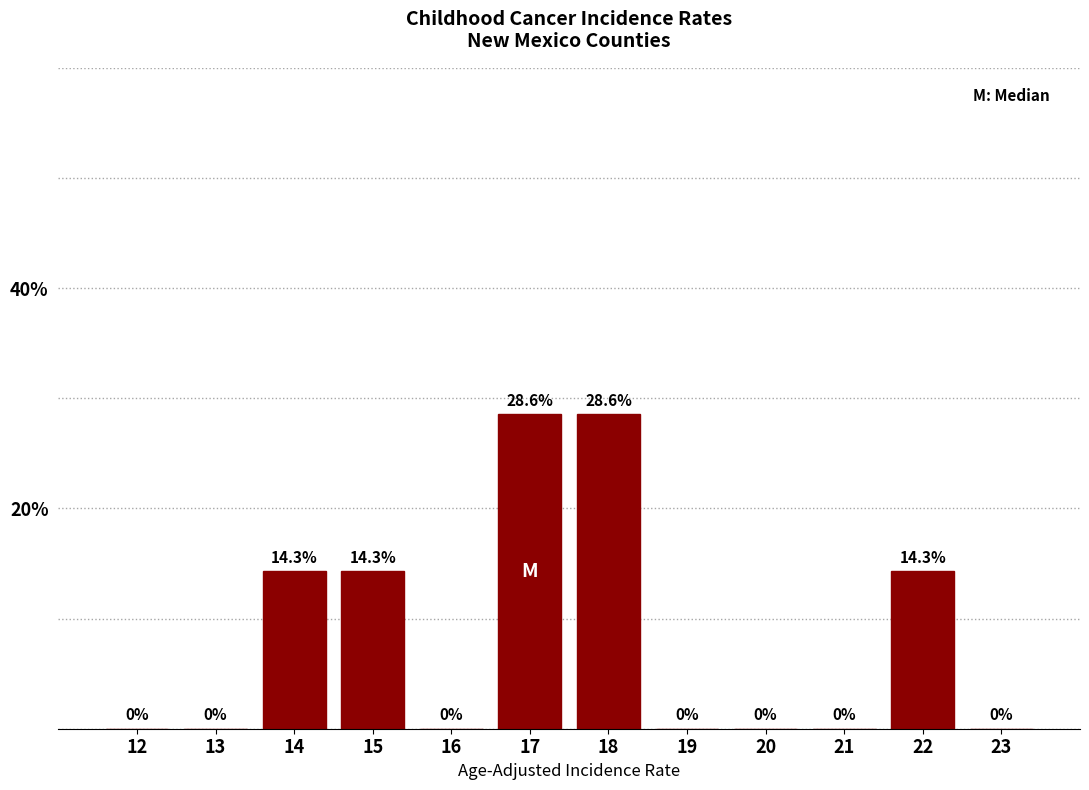

Reading left to right, what are all the values shown in this chart?

12=0.0	13=0.0	14=14.3	15=14.3	16=0.0	17=28.6	18=28.6	19=0.0	20=0.0	21=0.0	22=14.3	23=0.0